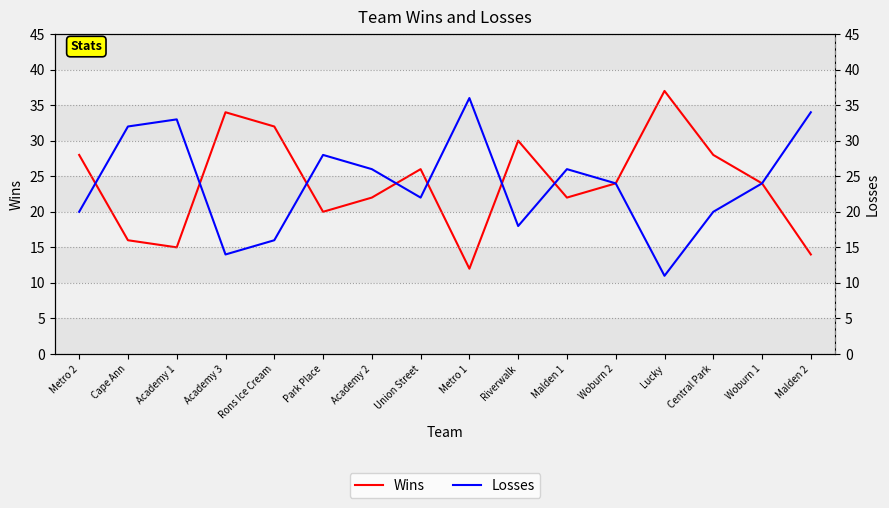

Where is the first local minimum for Wins?

Academy 1